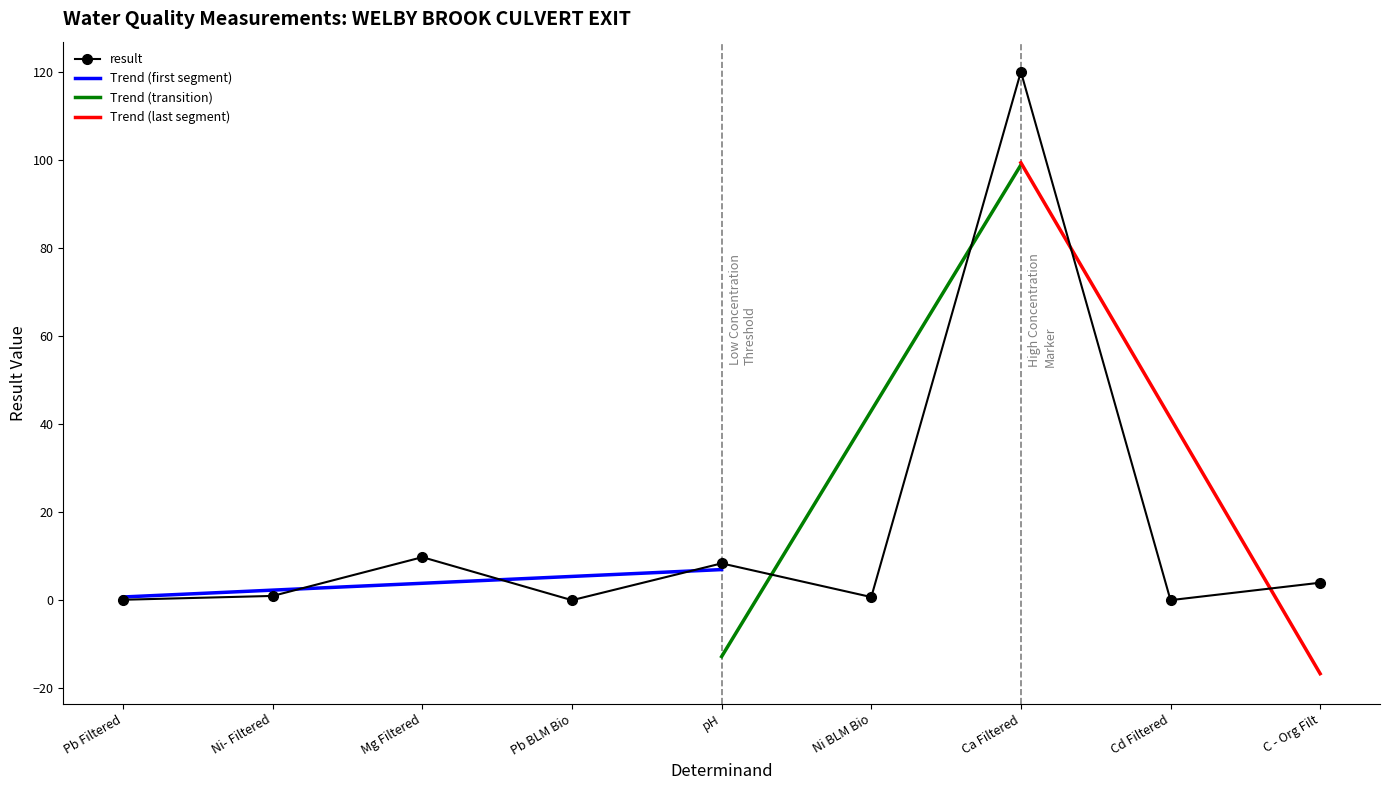

Reading right to left, transcribe all the data shown in this chart.

C - Org Filt=4.0	Cd Filtered=0.0	Ca Filtered=120.0	Ni BLM Bio=0.7	pH=8.4	Pb BLM Bio=0.0	Mg Filtered=9.8	Ni- Filtered=1.0	Pb Filtered=0.1